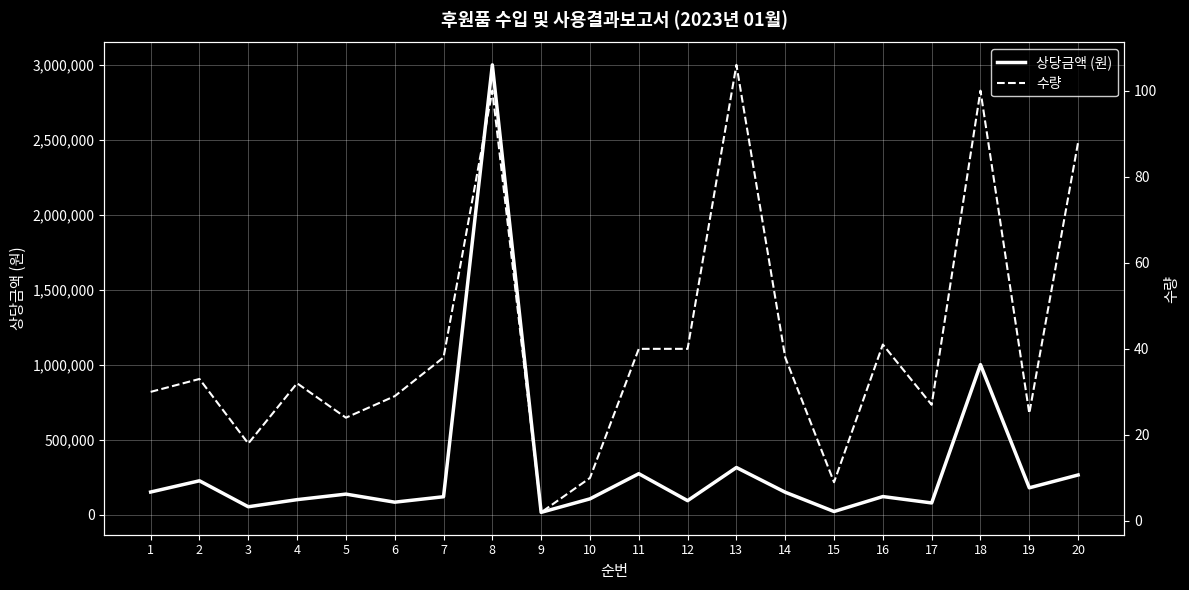

The value of 상당금액 (원) at 12 is 92455. True or false?

True